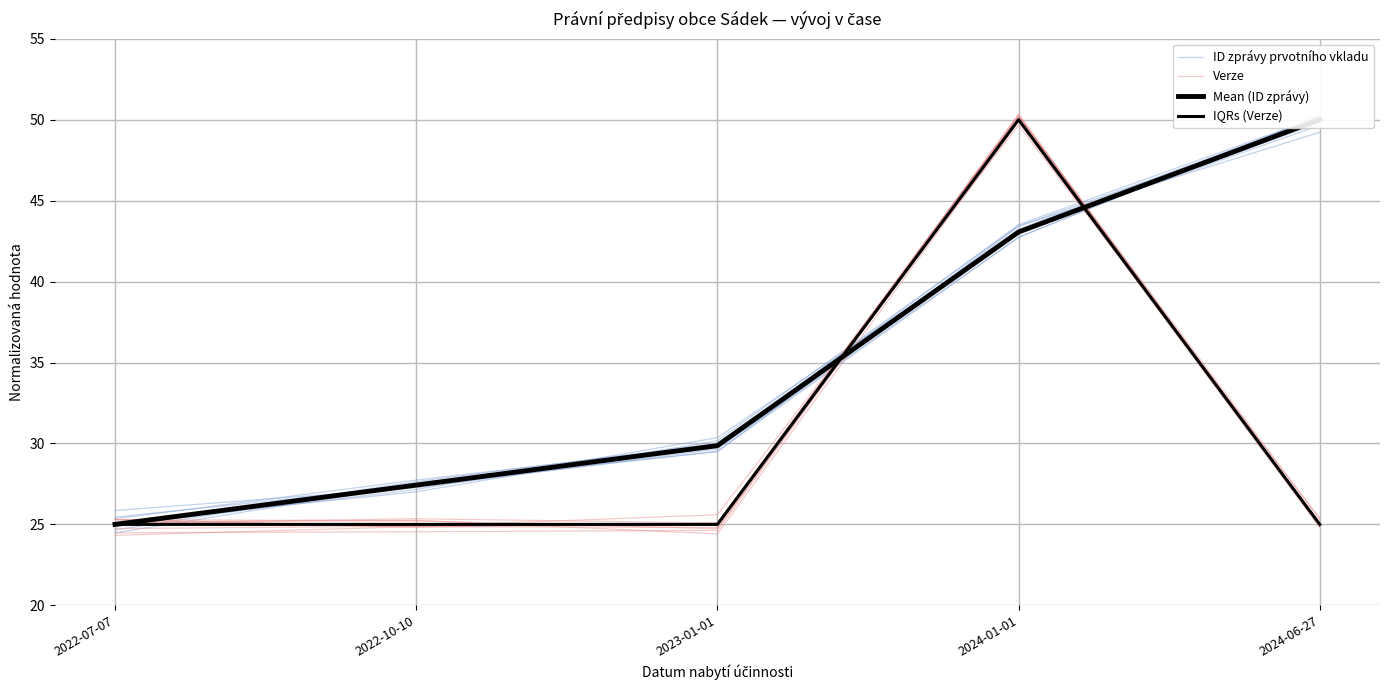

Between which two adjacent categories do Mean (ID zprávy) and IQRs (Verze) first intersect?

2023-01-01 and 2024-01-01